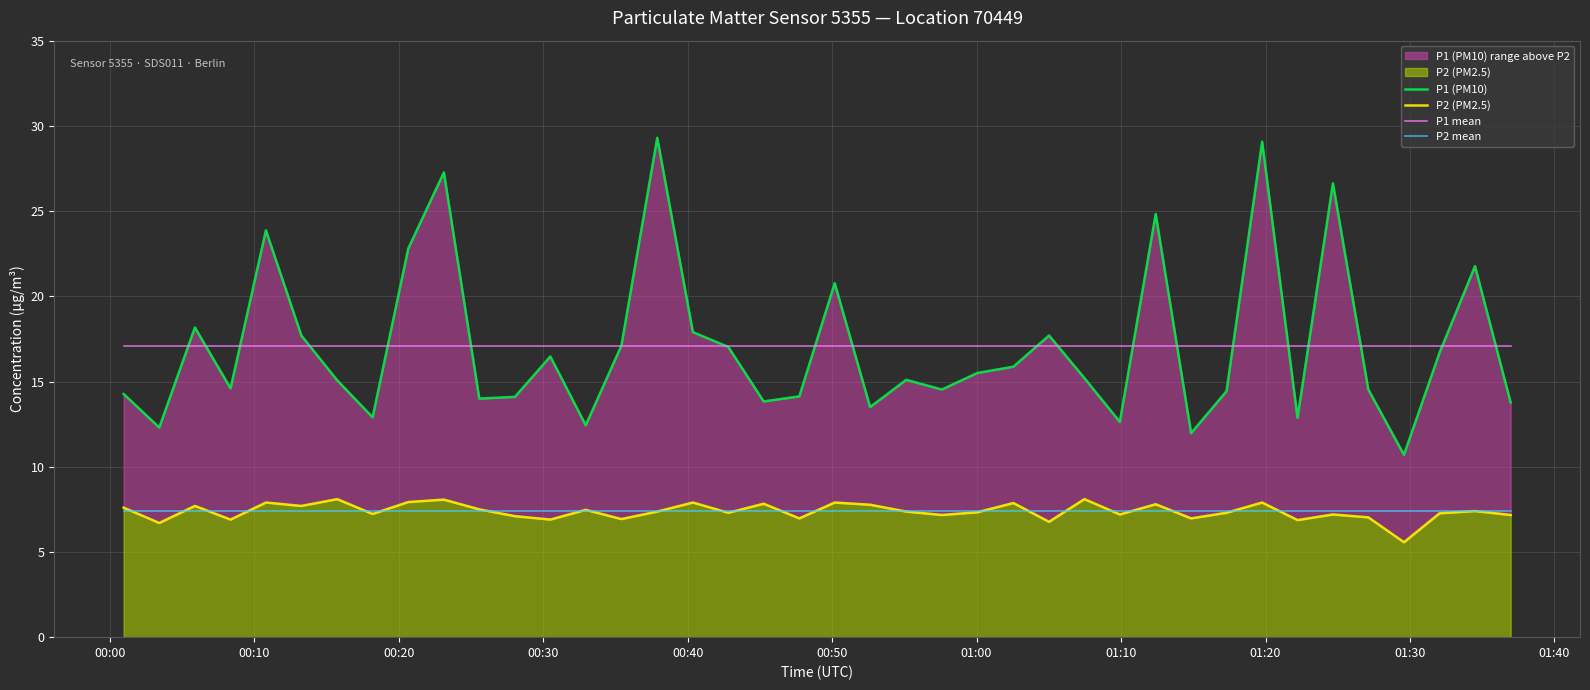

True or false: P2 mean and P1 mean cross at least once.

False